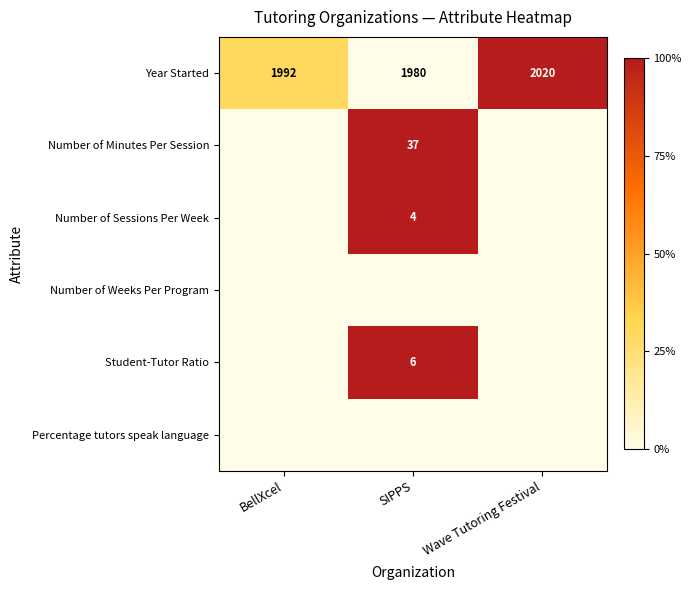

Between SIPPS and BellXcel, which is larger?

BellXcel